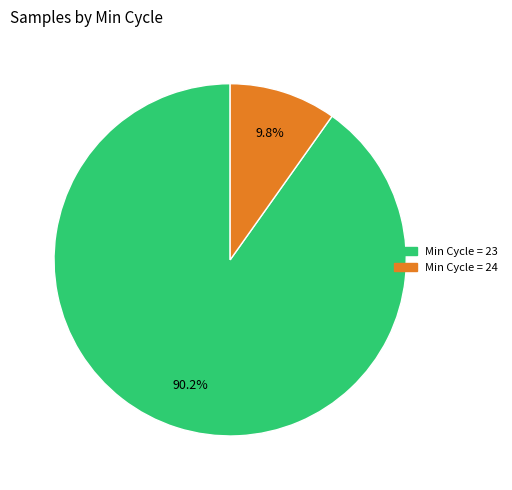

How many slices are in this pie chart?

2